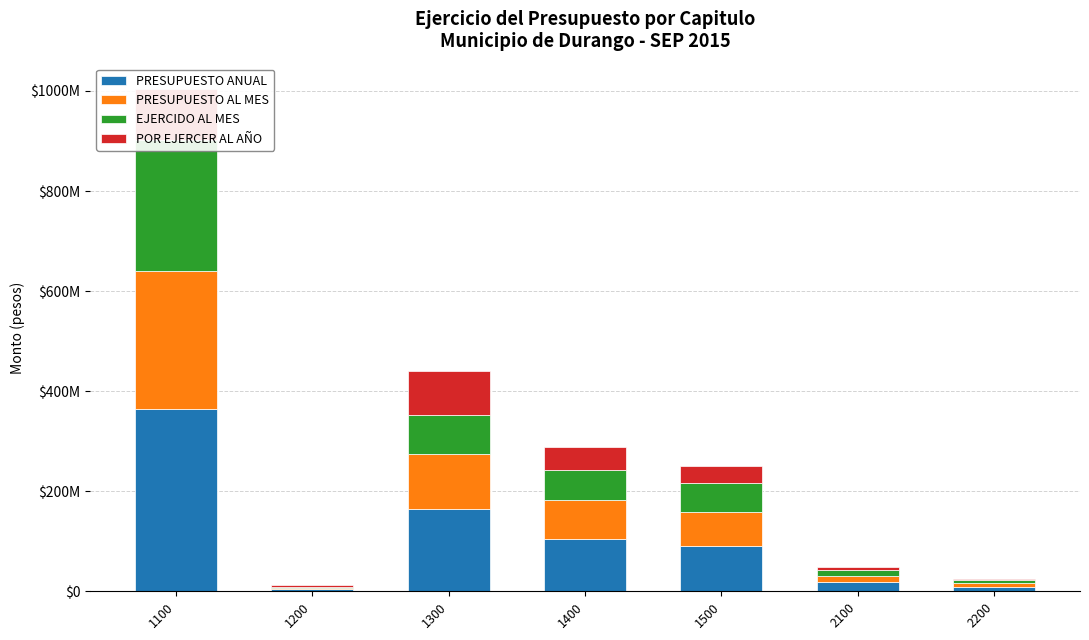

What is the maximum value for PRESUPUESTO AL MES?

275082013.3